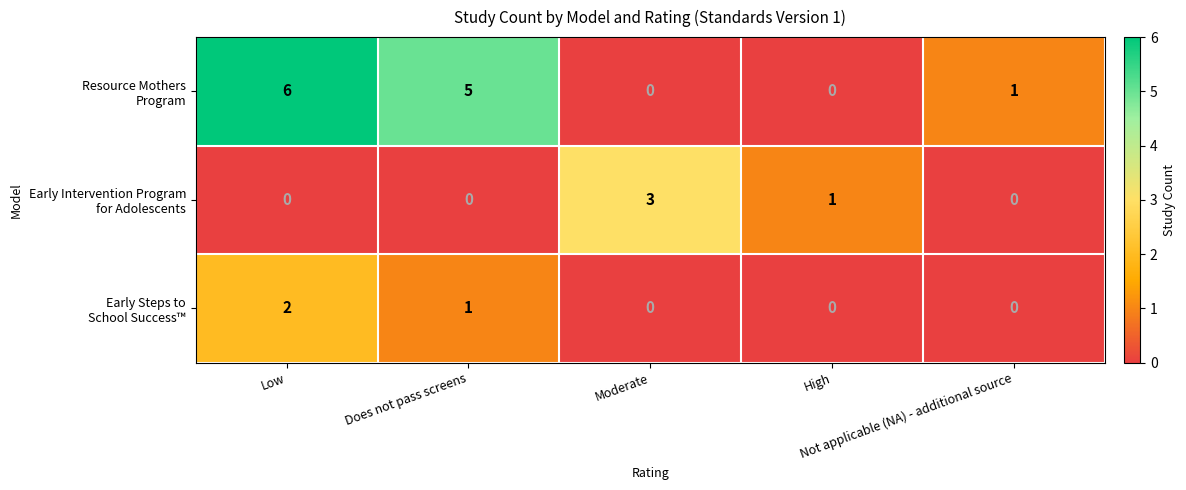

What is the maximum value shown in the chart?

6